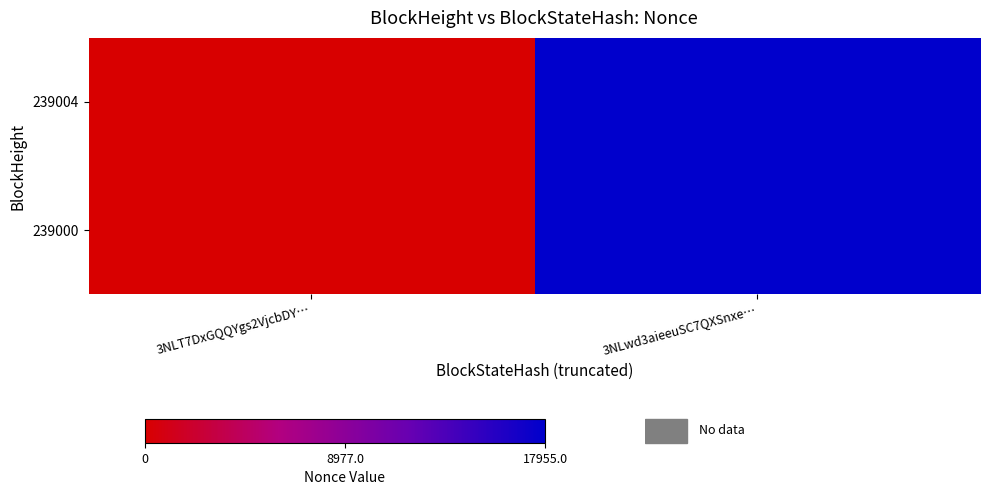

Rank the series at 3NLwd3aieeuSC7QXSnxe… from lowest to highest value.

239004, 239000